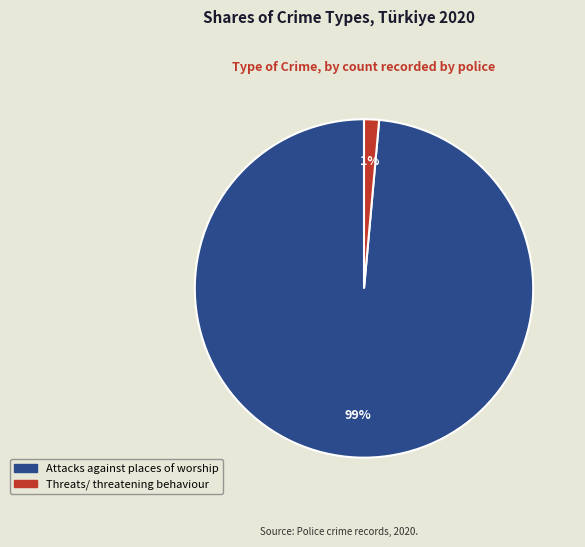

Is it true that Attacks against places of worship is 99% of the pie?

True